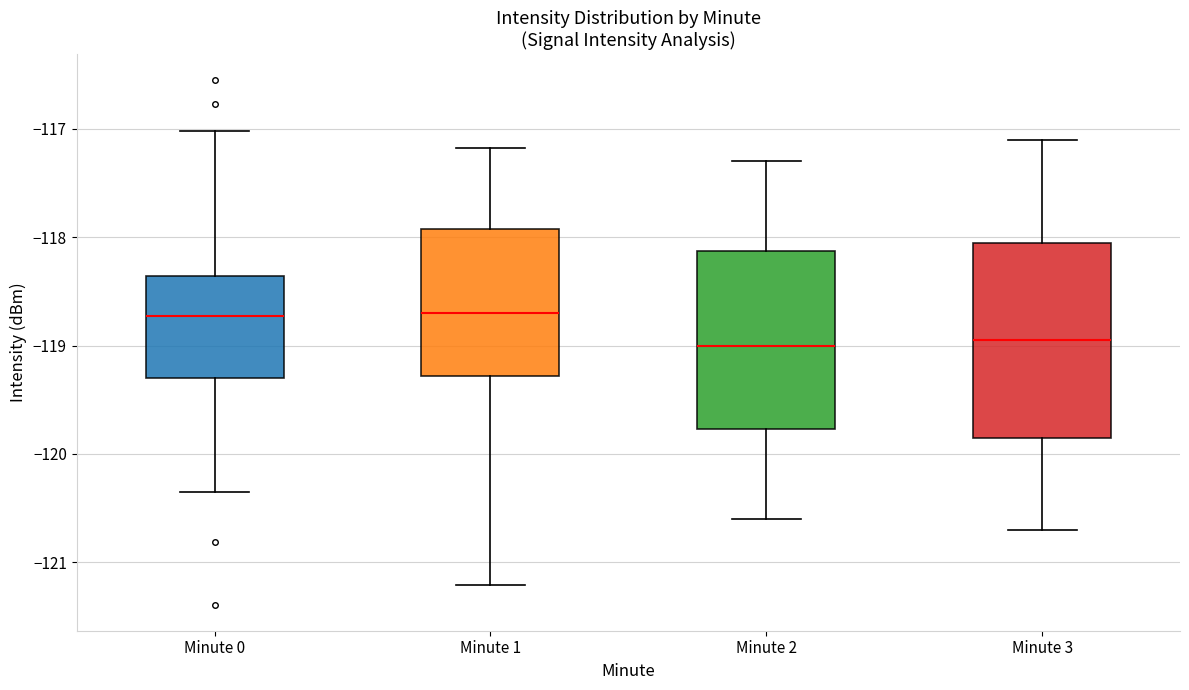

Reading left to right, read every box against the y-axis: the position of its median line, the range the box covers, and the ends of its whiskers. The values are not printed on the chart, so give them approximately, as read against the axis.

Minute 0: median -118.7, box -119.3 to -118.4, whiskers -120.3 to -117.0
Minute 1: median -118.7, box -119.3 to -117.9, whiskers -121.2 to -117.2
Minute 2: median -119.0, box -119.8 to -118.1, whiskers -120.6 to -117.3
Minute 3: median -118.9, box -119.8 to -118.0, whiskers -120.7 to -117.1